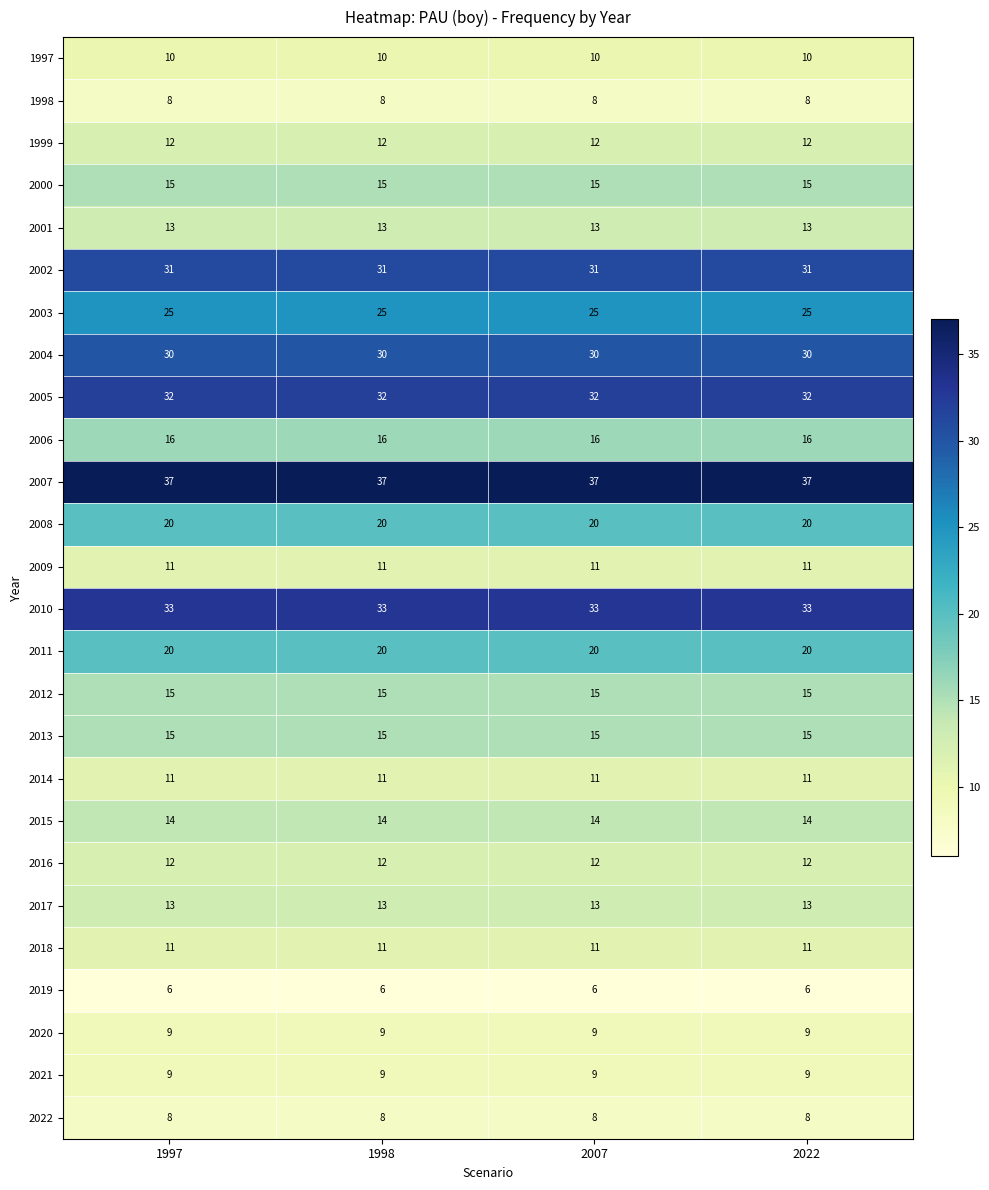

What is the approximate value of 2000 at 1997?

15